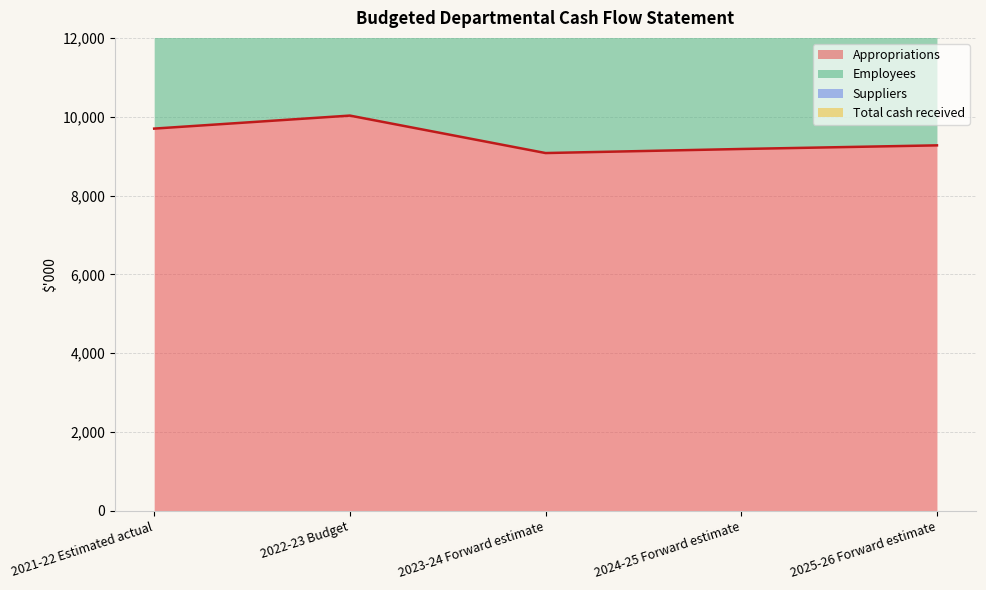

List the labels in order of Total cash received value, largest first.

2022-23 Budget, 2021-22 Estimated actual, 2025-26 Forward estimate, 2024-25 Forward estimate, 2023-24 Forward estimate